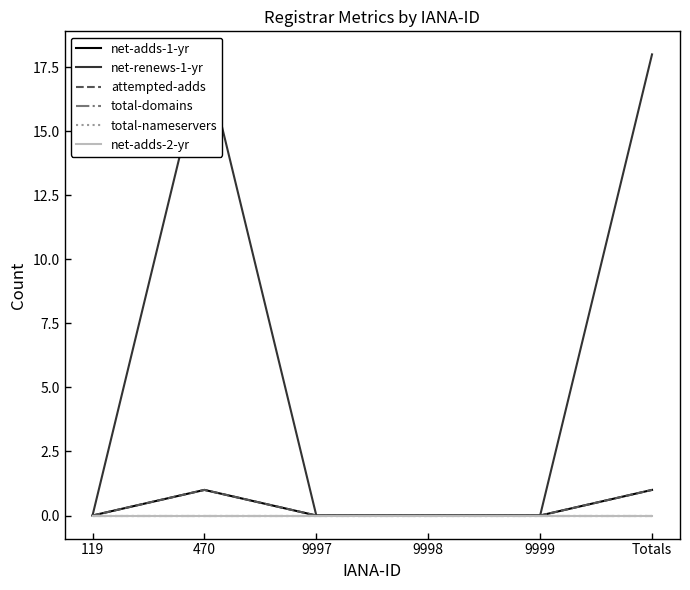

True or false: net-renews-1-yr and attempted-adds intersect in this chart.

False